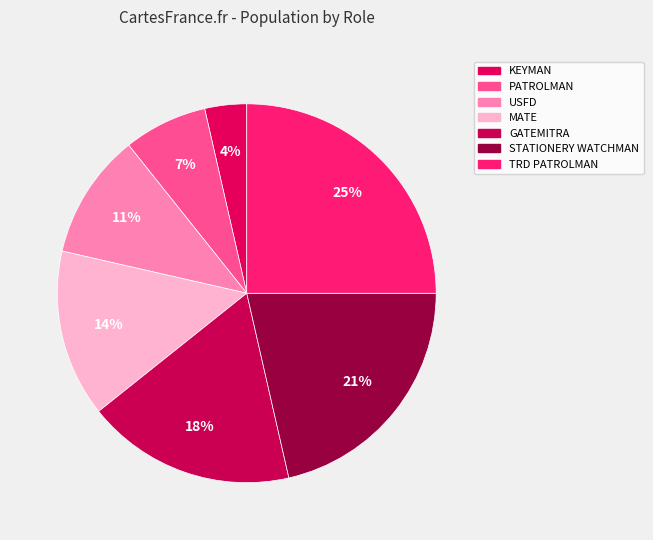

Which slice is the largest?

TRD PATROLMAN